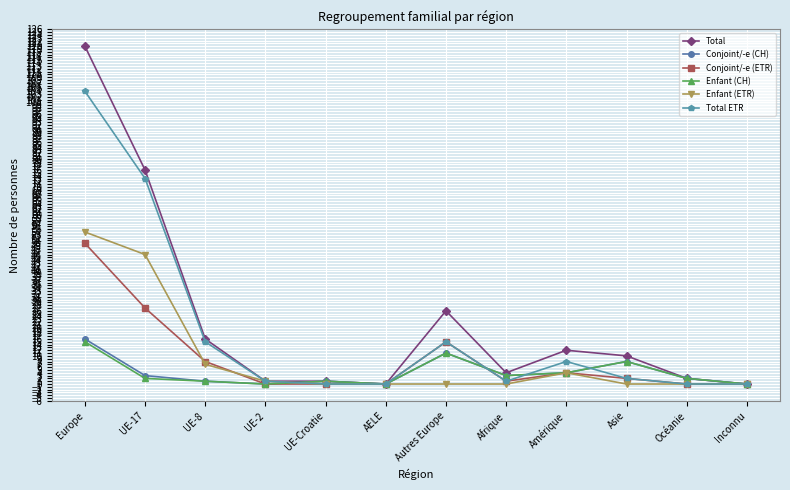

True or false: Total ETR and Enfant (CH) intersect in this chart.

True